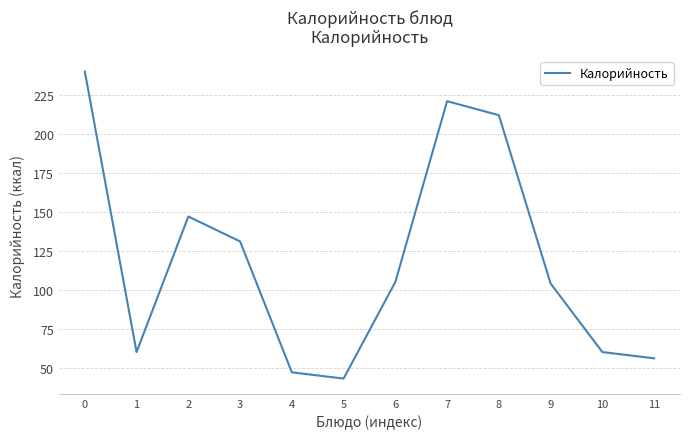

How many interior local peaks (higher than both neighbors) does the data have?

2